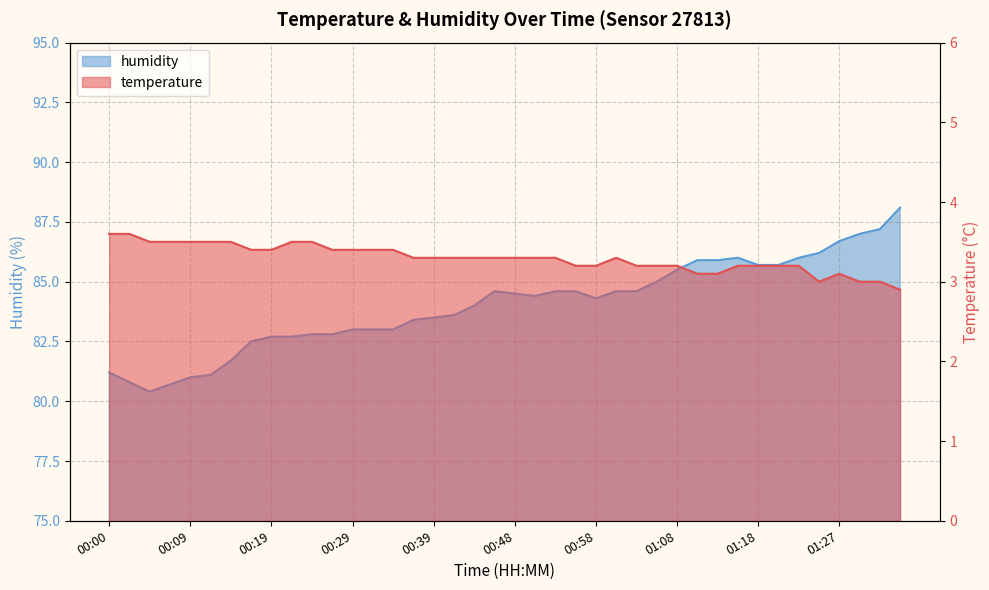

How many lines are shown in the chart?

2